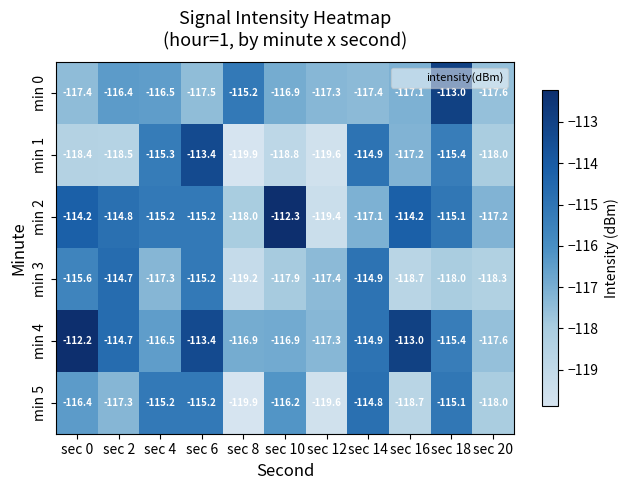

Which category has the lowest value across all series?

sec 8